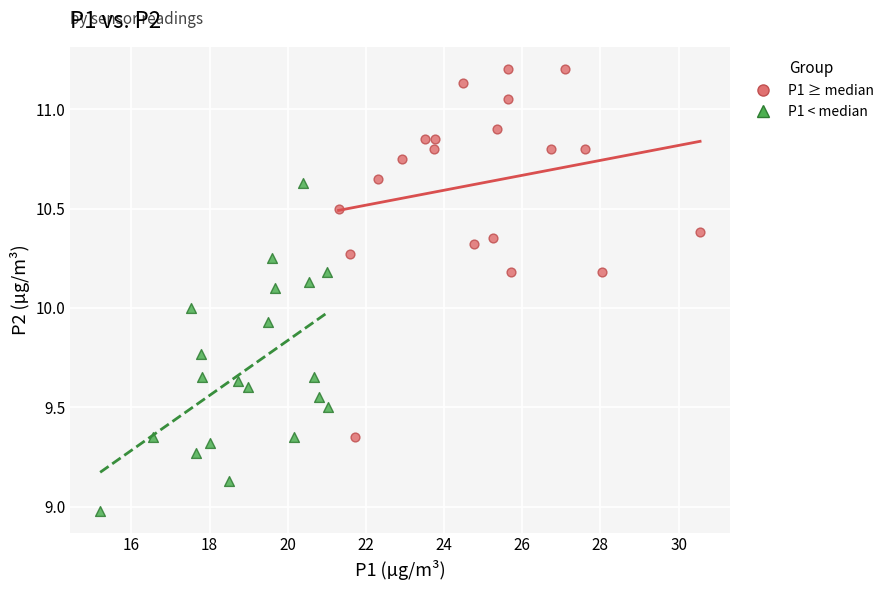

Which series contains the lowest Y value?

P1 < median